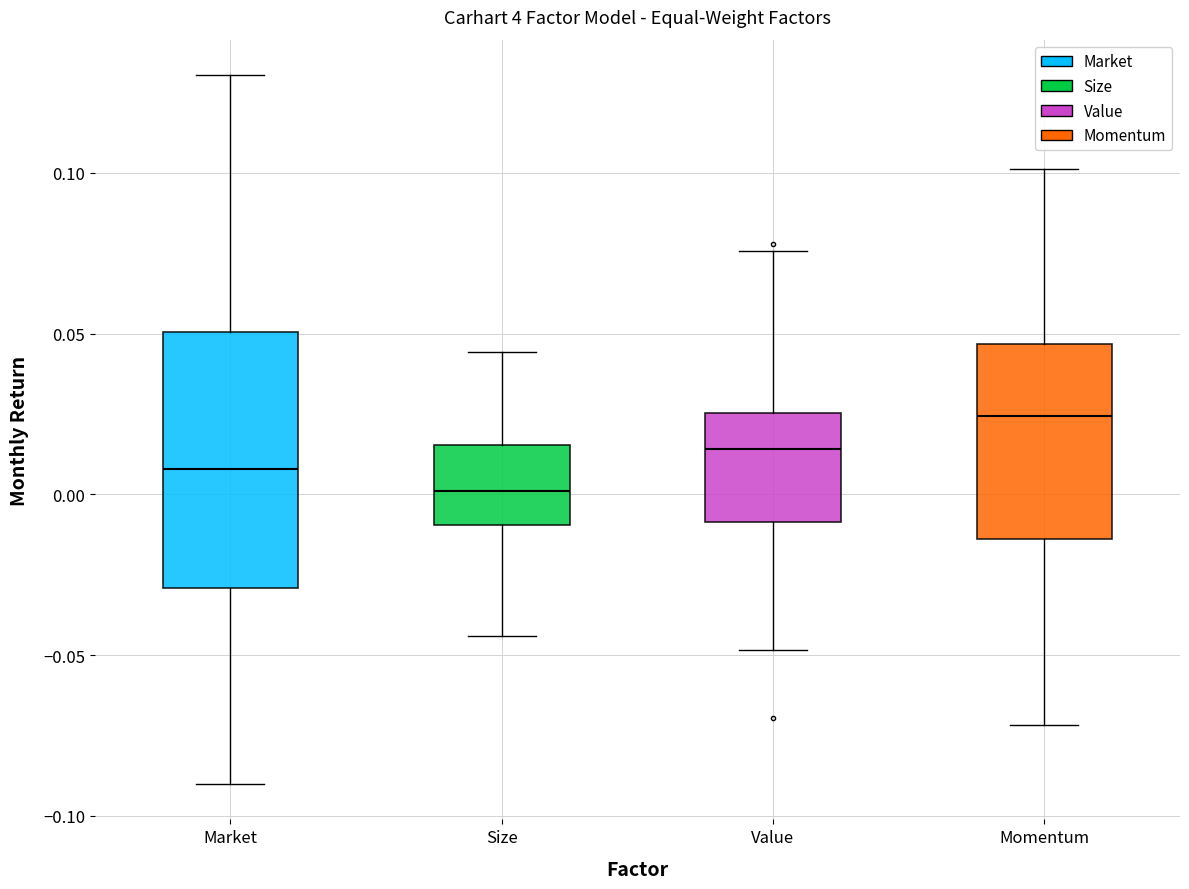

Where is the lower edge of the box for Momentum on the y-axis? The values are not printed on the chart, so give them approximately, as read against the axis.

-0.015